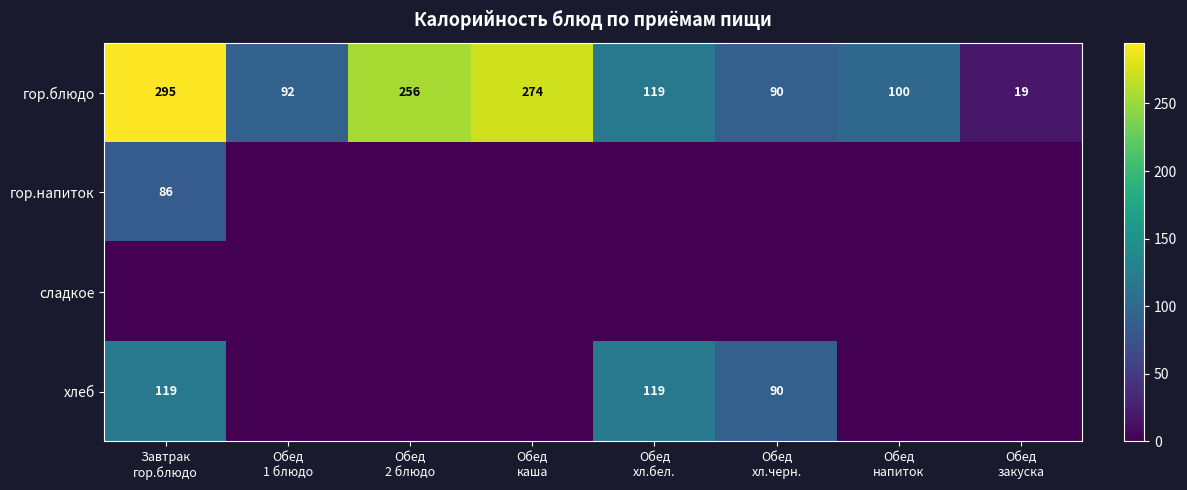

What is the lowest value of the гор.блюдо series?

19